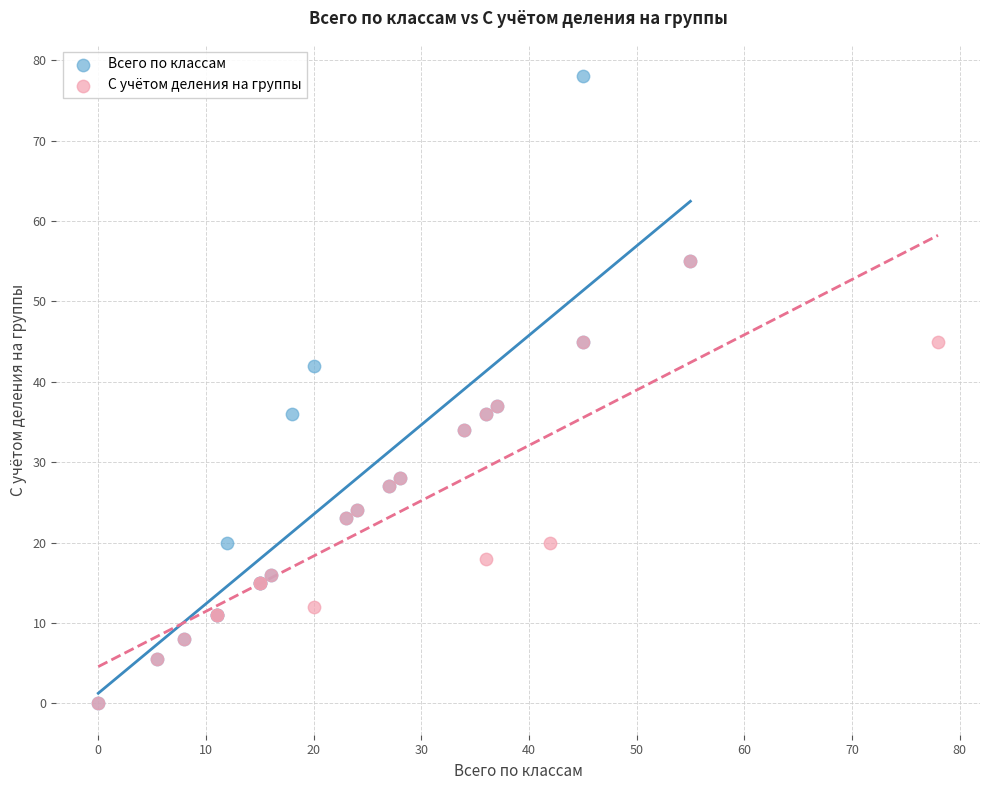

Which series has the largest Y range (max minus min)?

Всего по классам